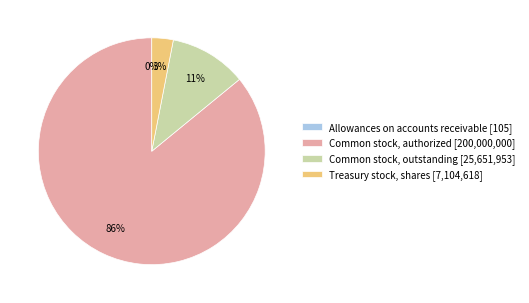

Between Treasury stock, shares [7,104,618] and Common stock, authorized [200,000,000], which is larger?

Common stock, authorized [200,000,000]